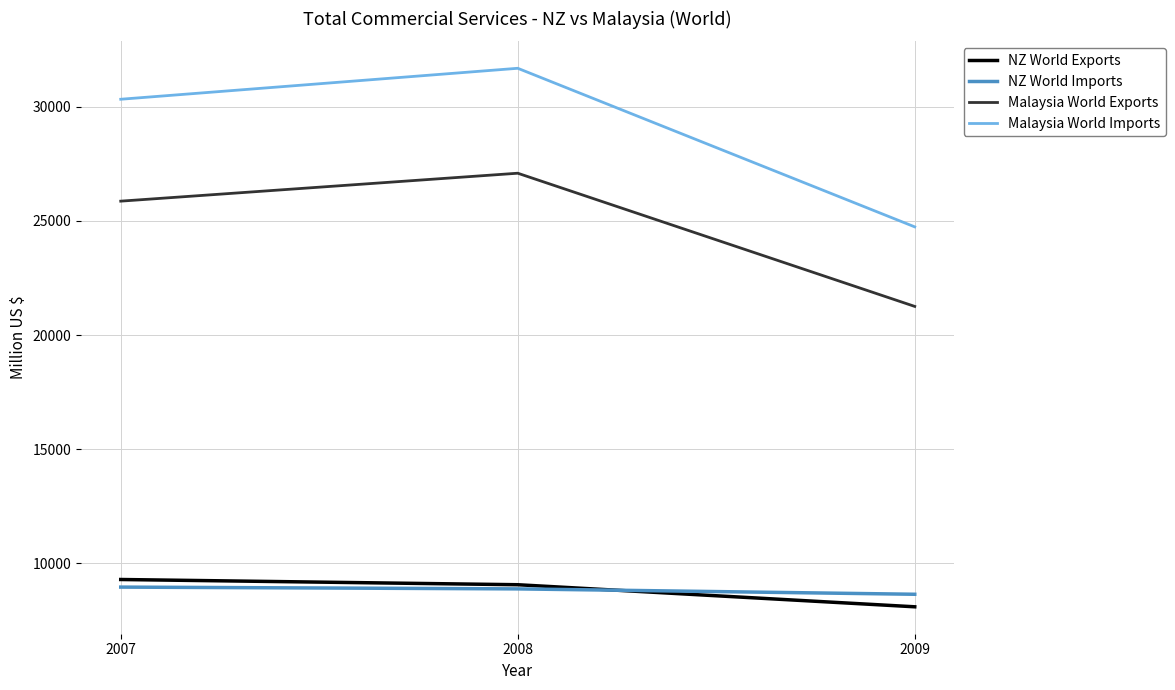

Which category has the highest value across all series?

2008